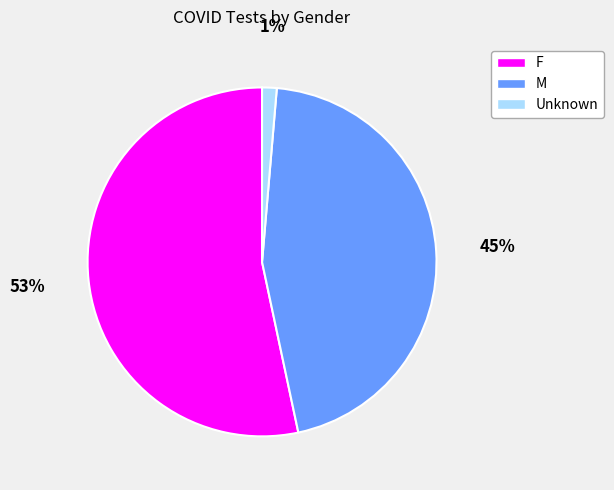

To the nearest percent, what is the difference between the Unknown and M slice percentages?

44%